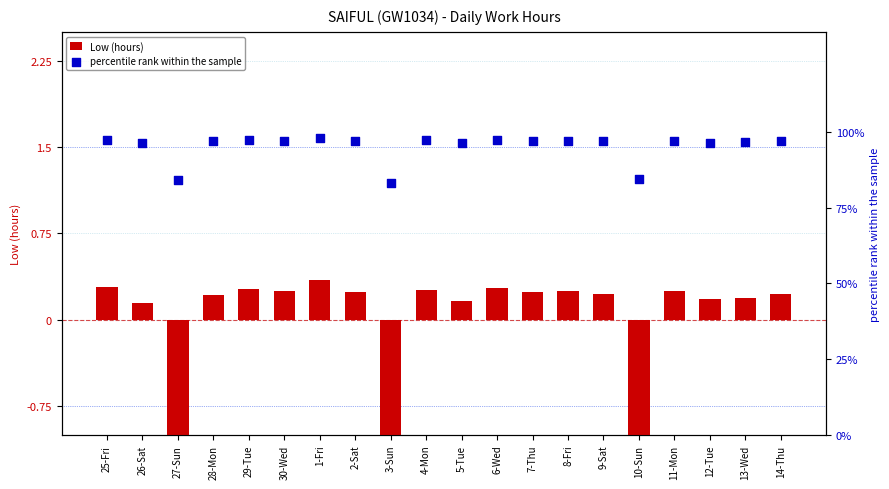

Which series has the largest total across all categories?

percentile rank within the sample